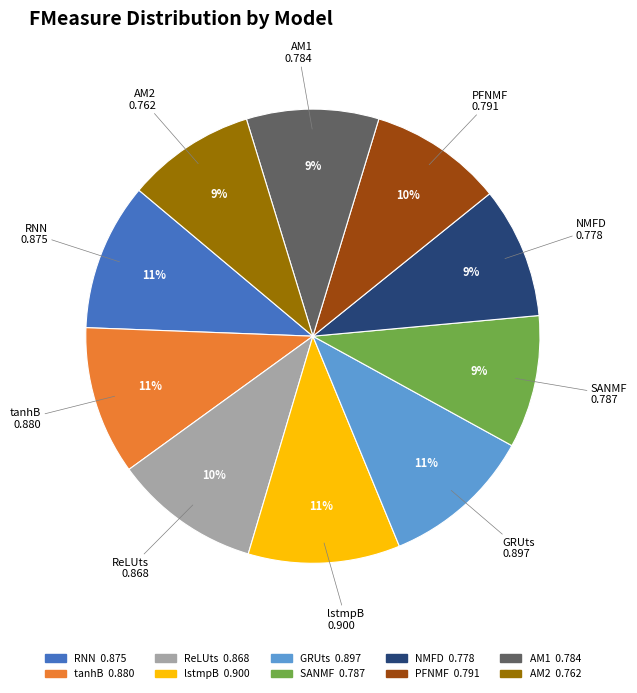

Does any single category account for the majority?

No